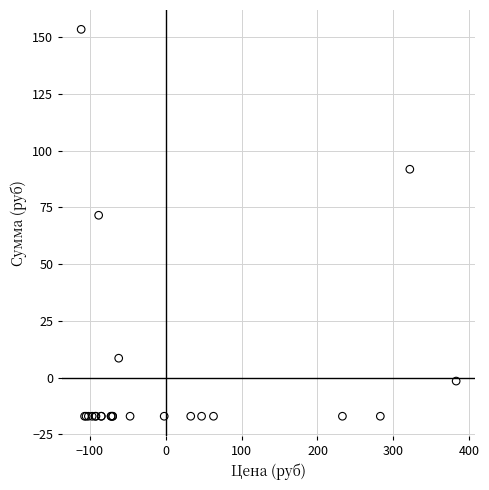

What Y value in the scatter plot is closest to 68?

71.5